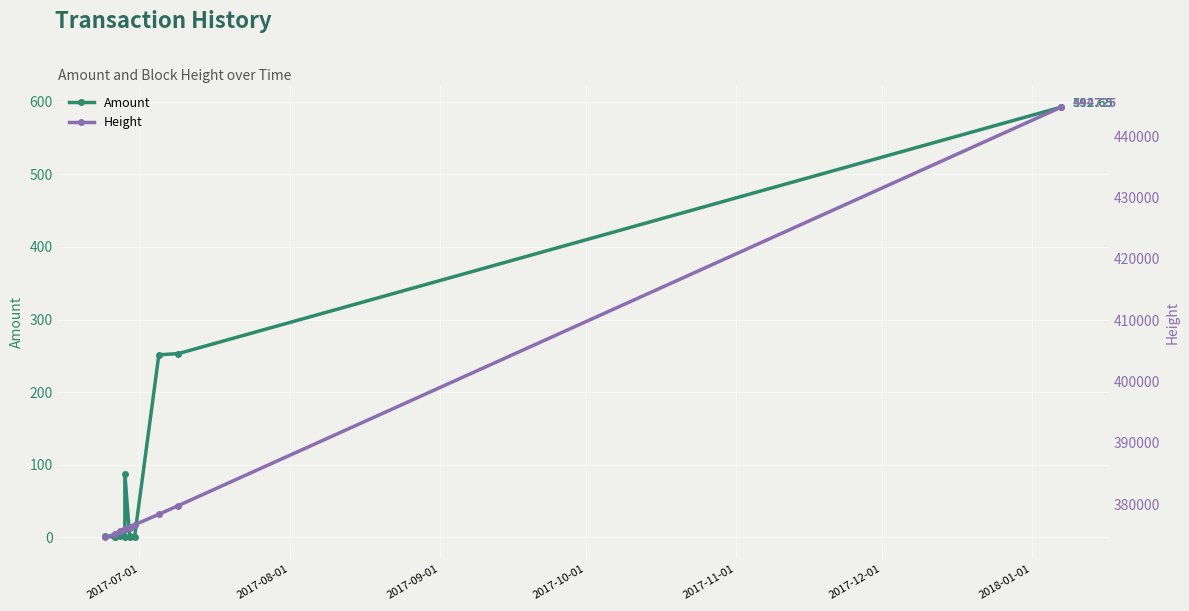

What position from the left is 2017-09-01?

3